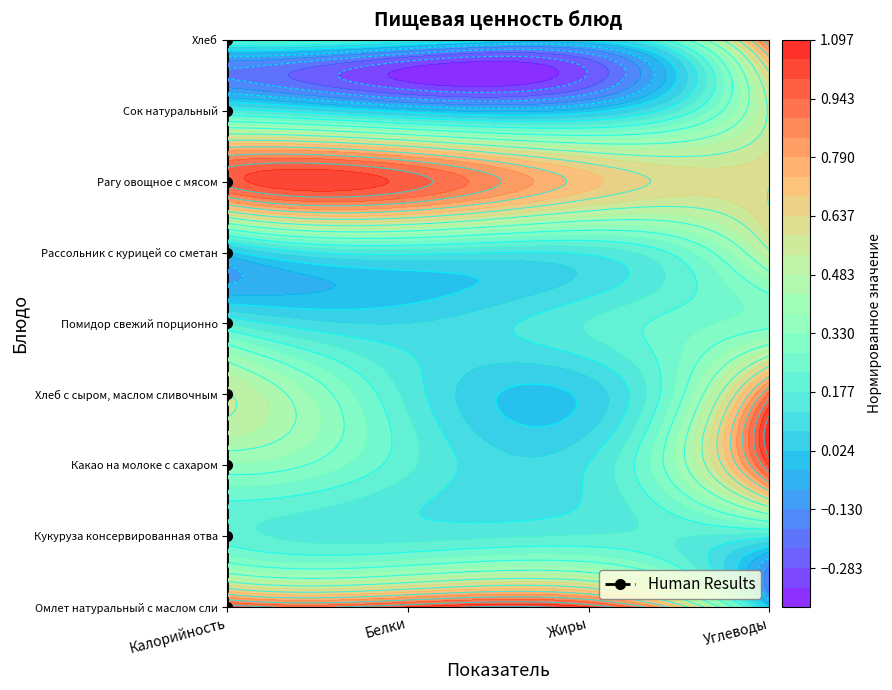

What is the sum of all values?

36